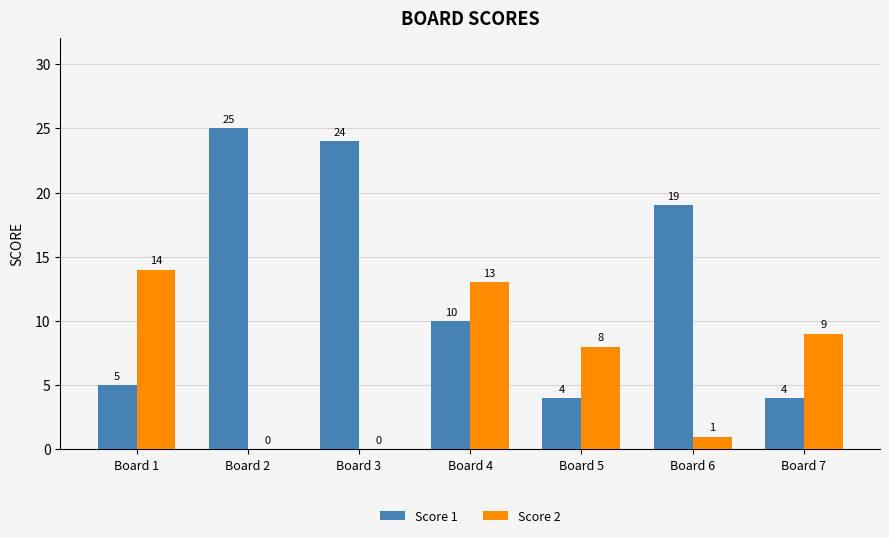

What is the approximate value of Score 1 at Board 7, to the nearest 5?

5